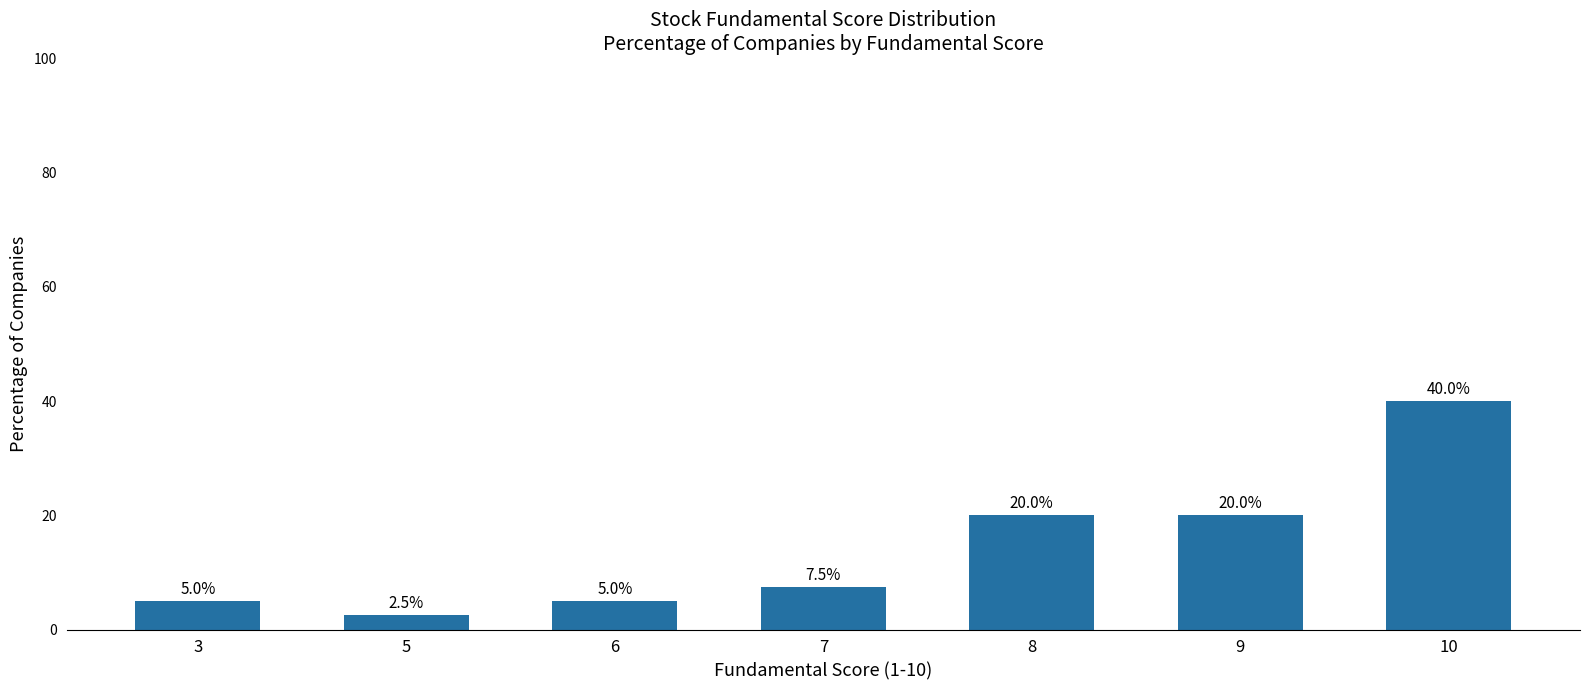

Which category has the lowest value across all series?

5